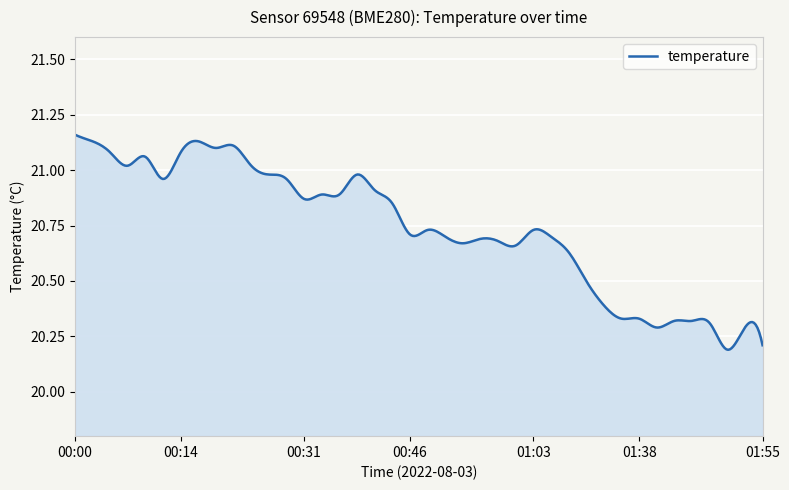

What is the difference between the maximum and minimum values?

1.0